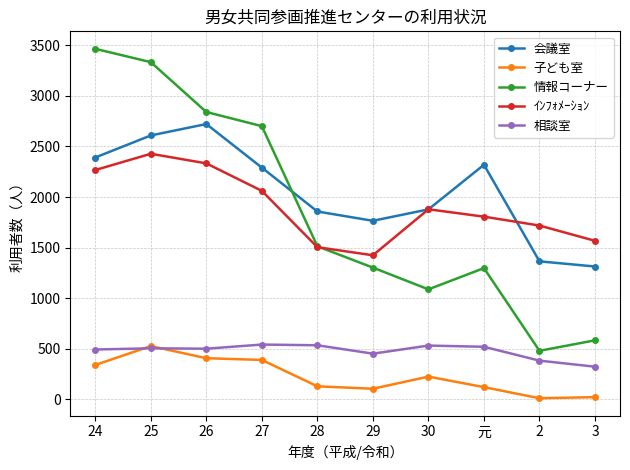

Where is the first local maximum for 情報コーナー?

元